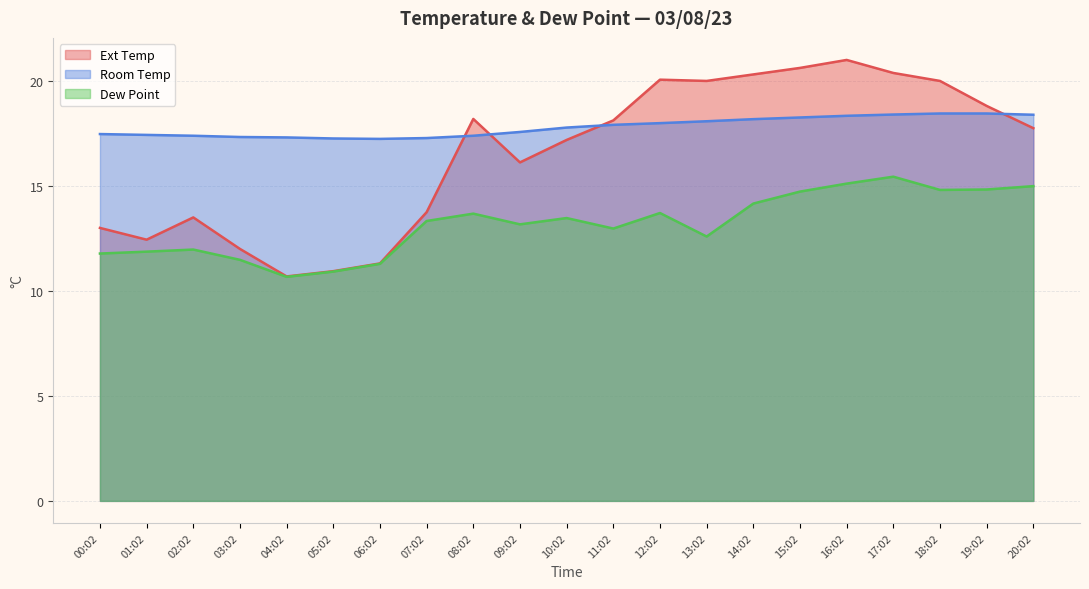

What is the label of the 18th point from the right?

03:02